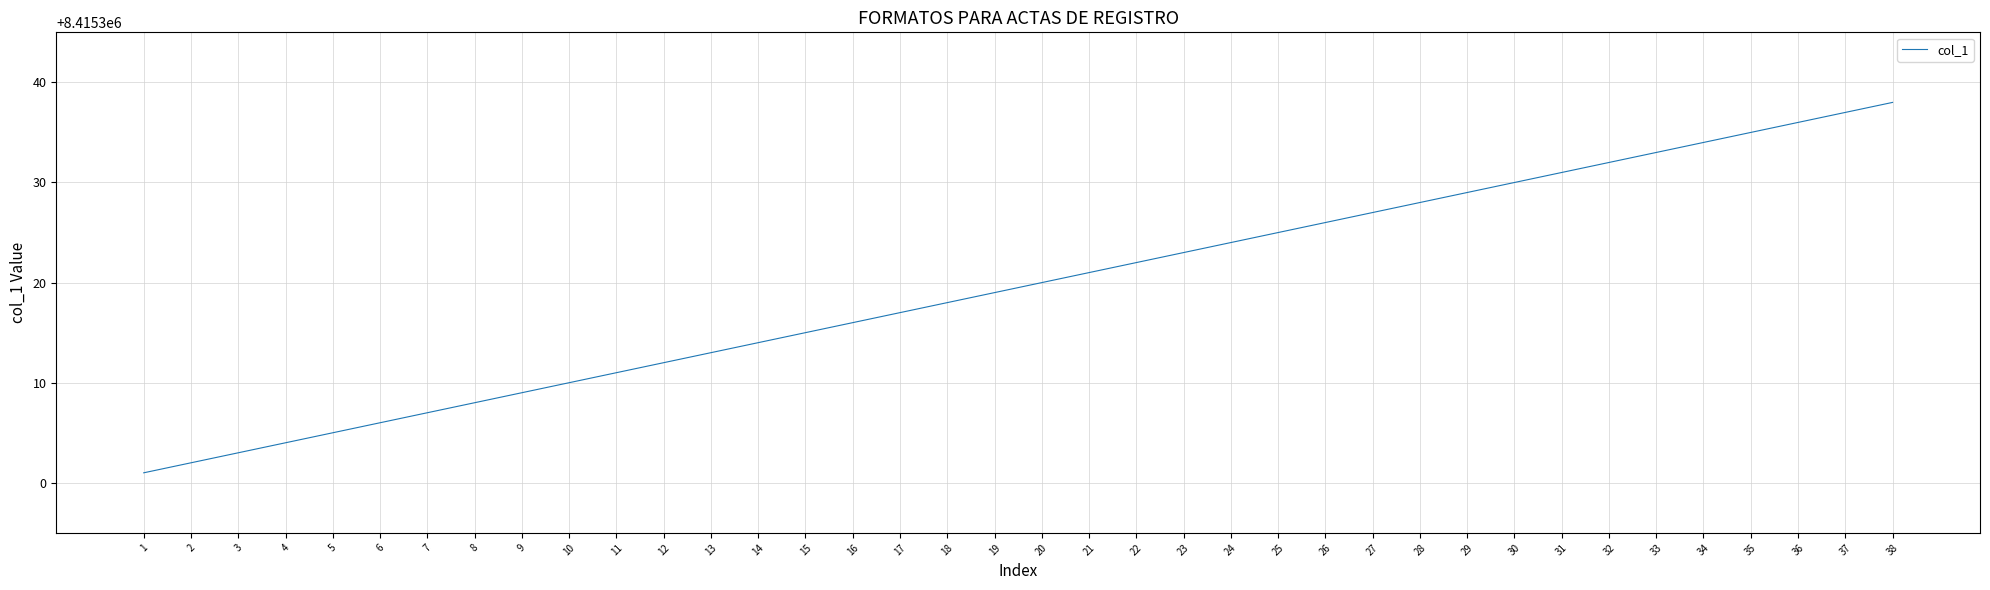

What is the difference between the maximum and minimum values?

37